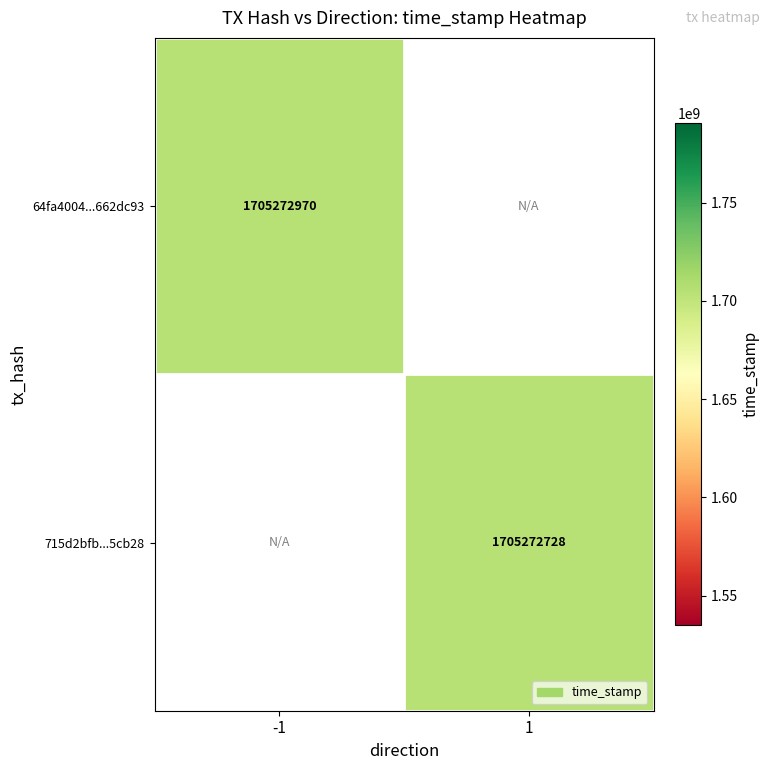

Reading left to right, what are all the values shown in this chart?

64fa4004711ecee51c98f66c1ee93416662dc93: 1705272970	0
715d2bfb384cee987638995ceee9ce54b85cb28: 0	1705272728